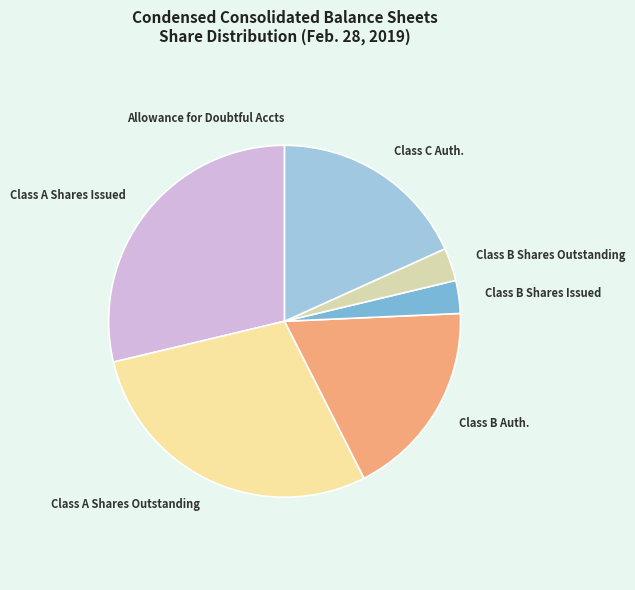

True or false: Class B Shares Issued accounts for 3% of the total.

True